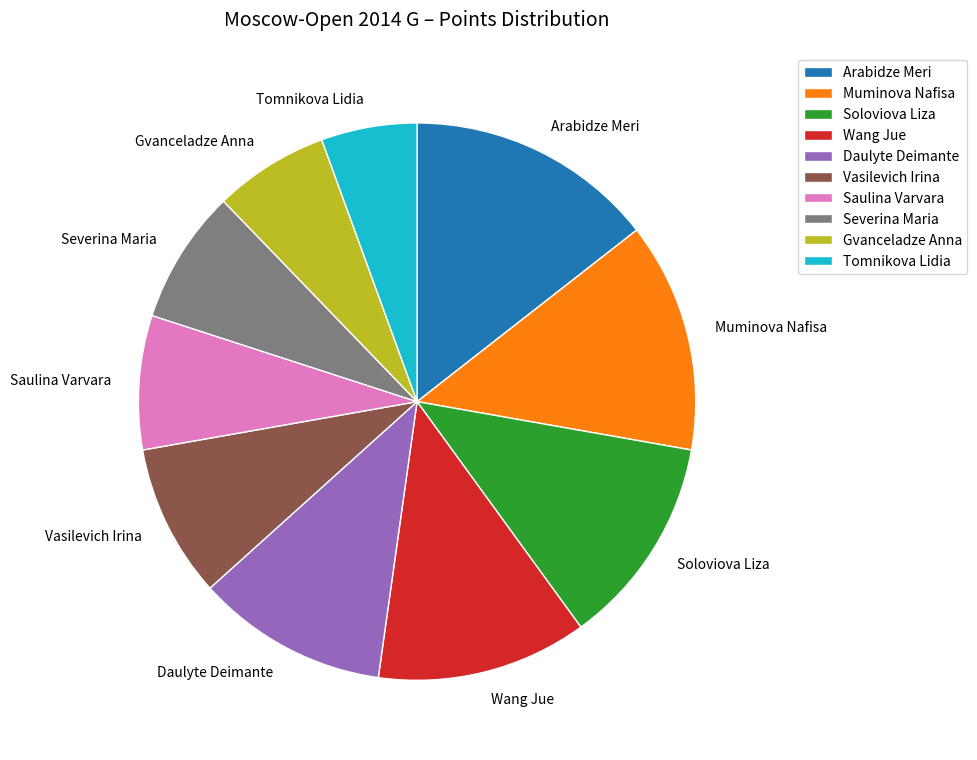

Is Arabidze Meri the majority of the pie?

No